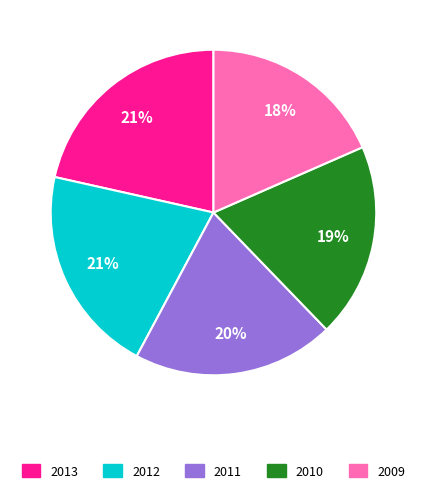

To the nearest percent, what portion does 2010 represent?

19%